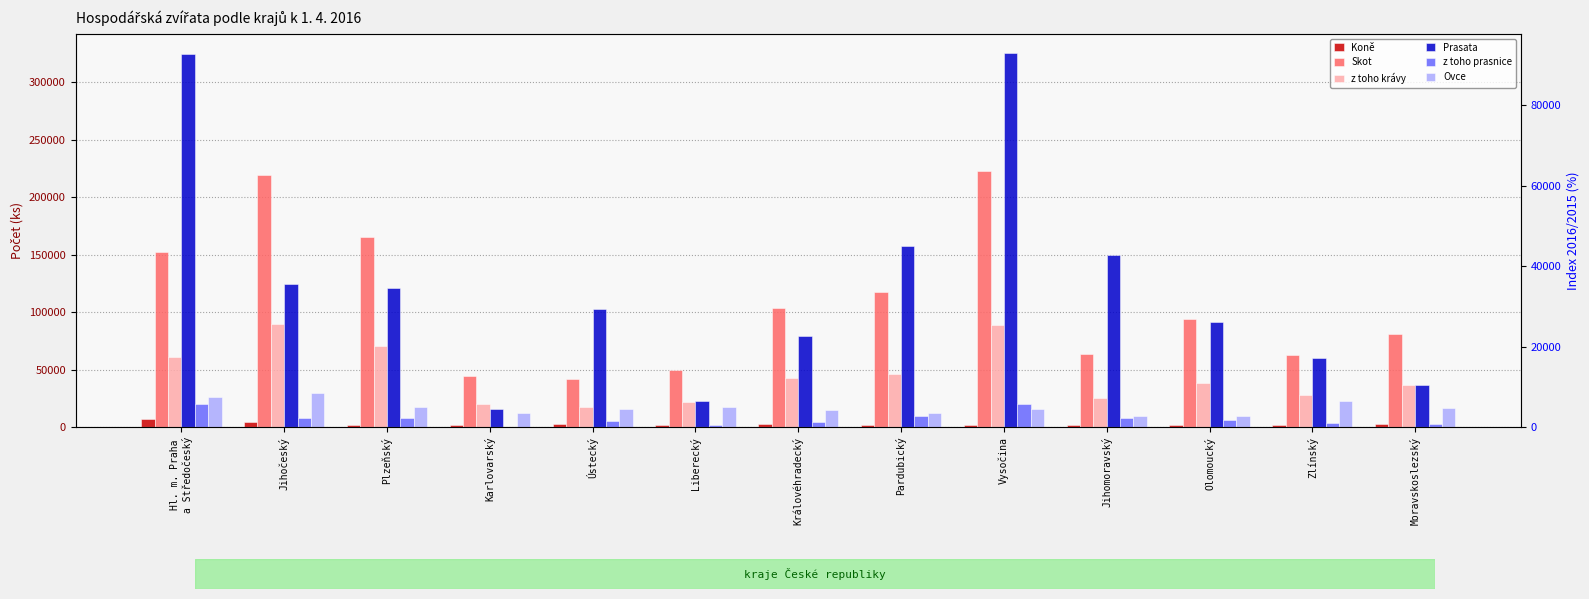

What is the difference between the second highest and second lowest values in the Ovce series?

16310